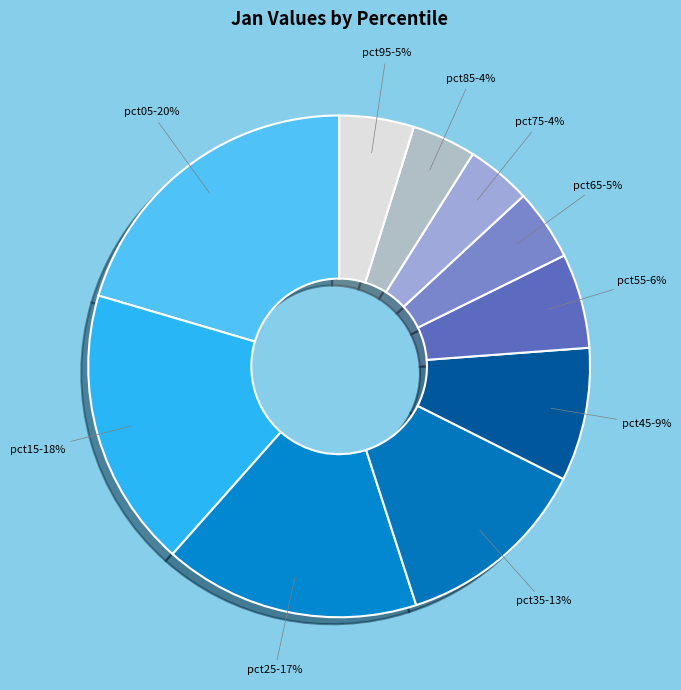

True or false: pct65 accounts for 11% of the total.

False